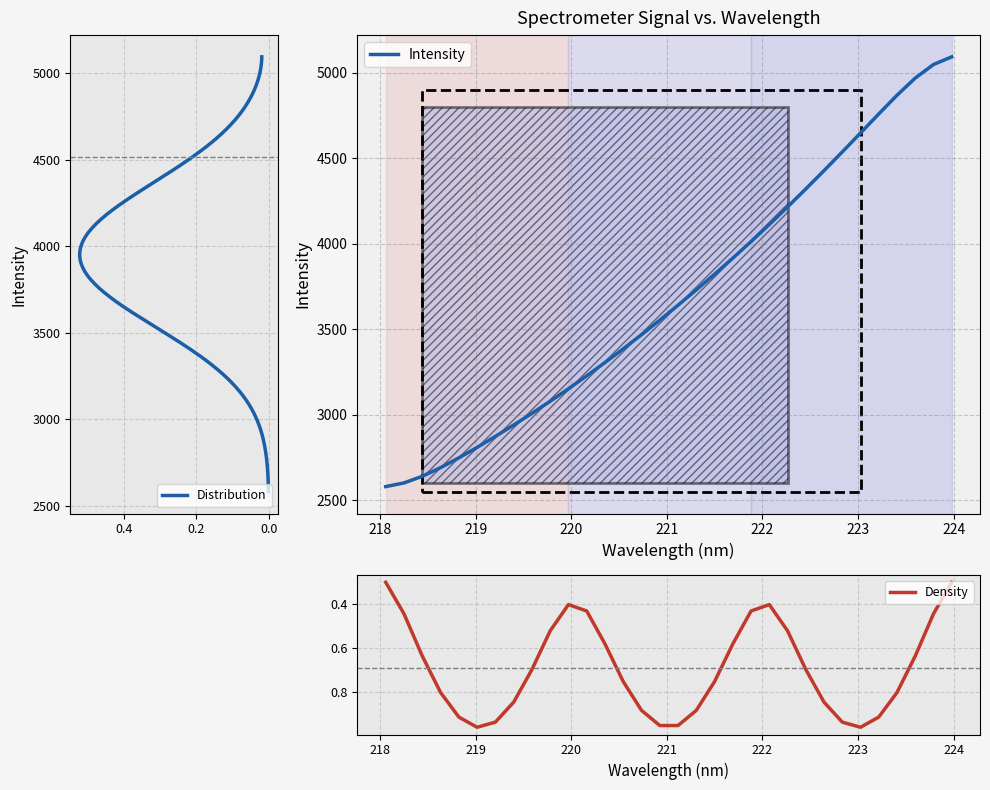

The chart shows a value of 4511.8 at 219.0156. True or false?

False